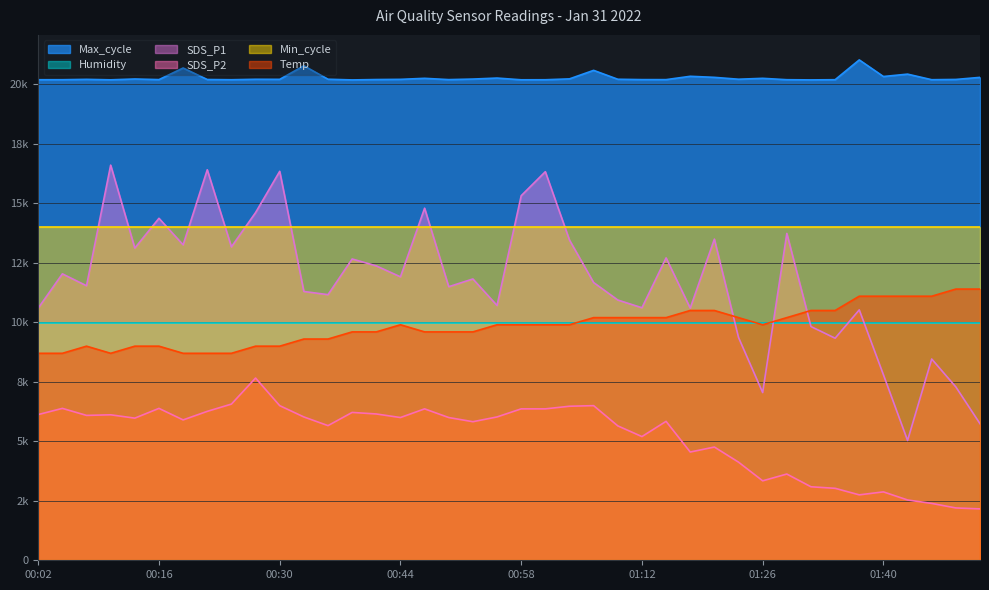

What position from the right is 00:10?

37